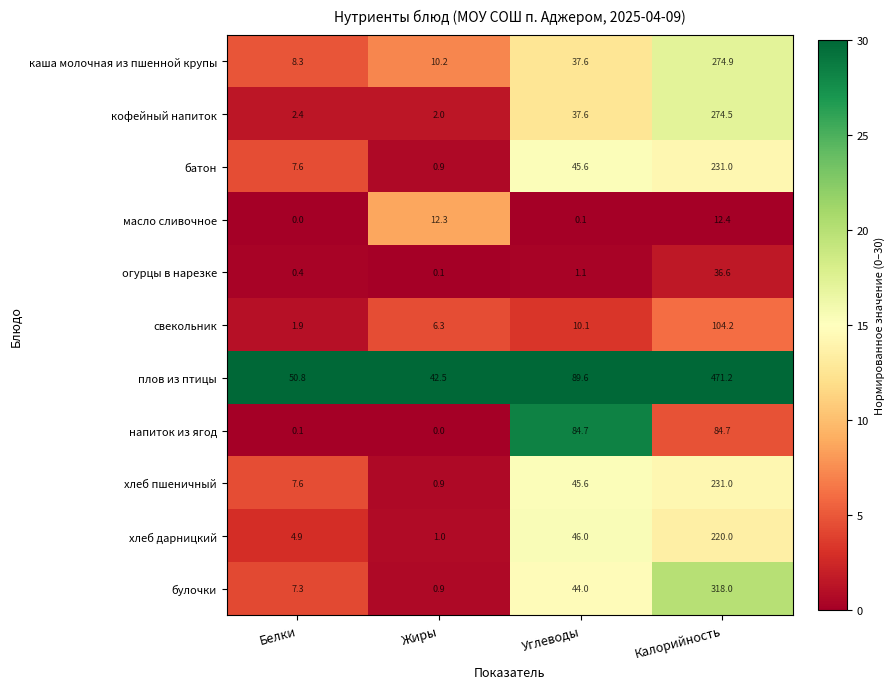

Rank the categories by хлеб дарницкий value from lowest to highest.

Жиры, Белки, Углеводы, Калорийность